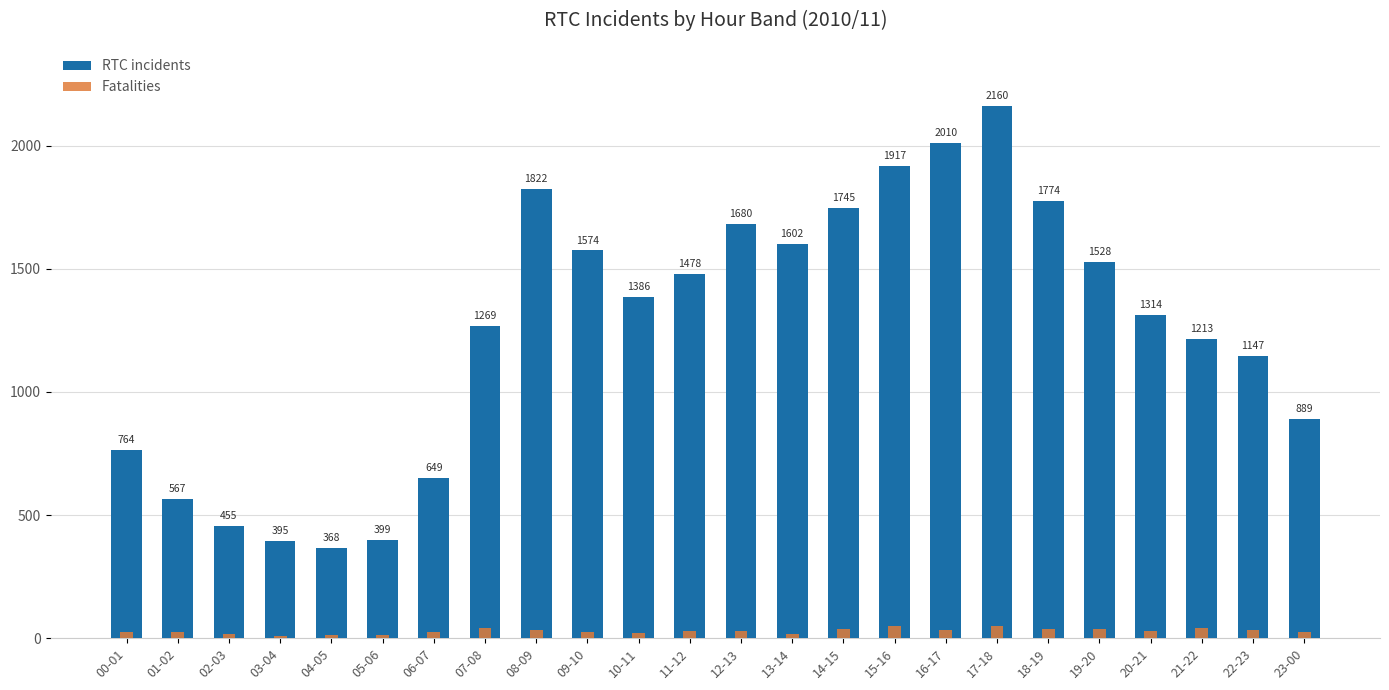

Is the value of RTC incidents at 06-07 greater than the value of Fatalities at 06-07?

Yes